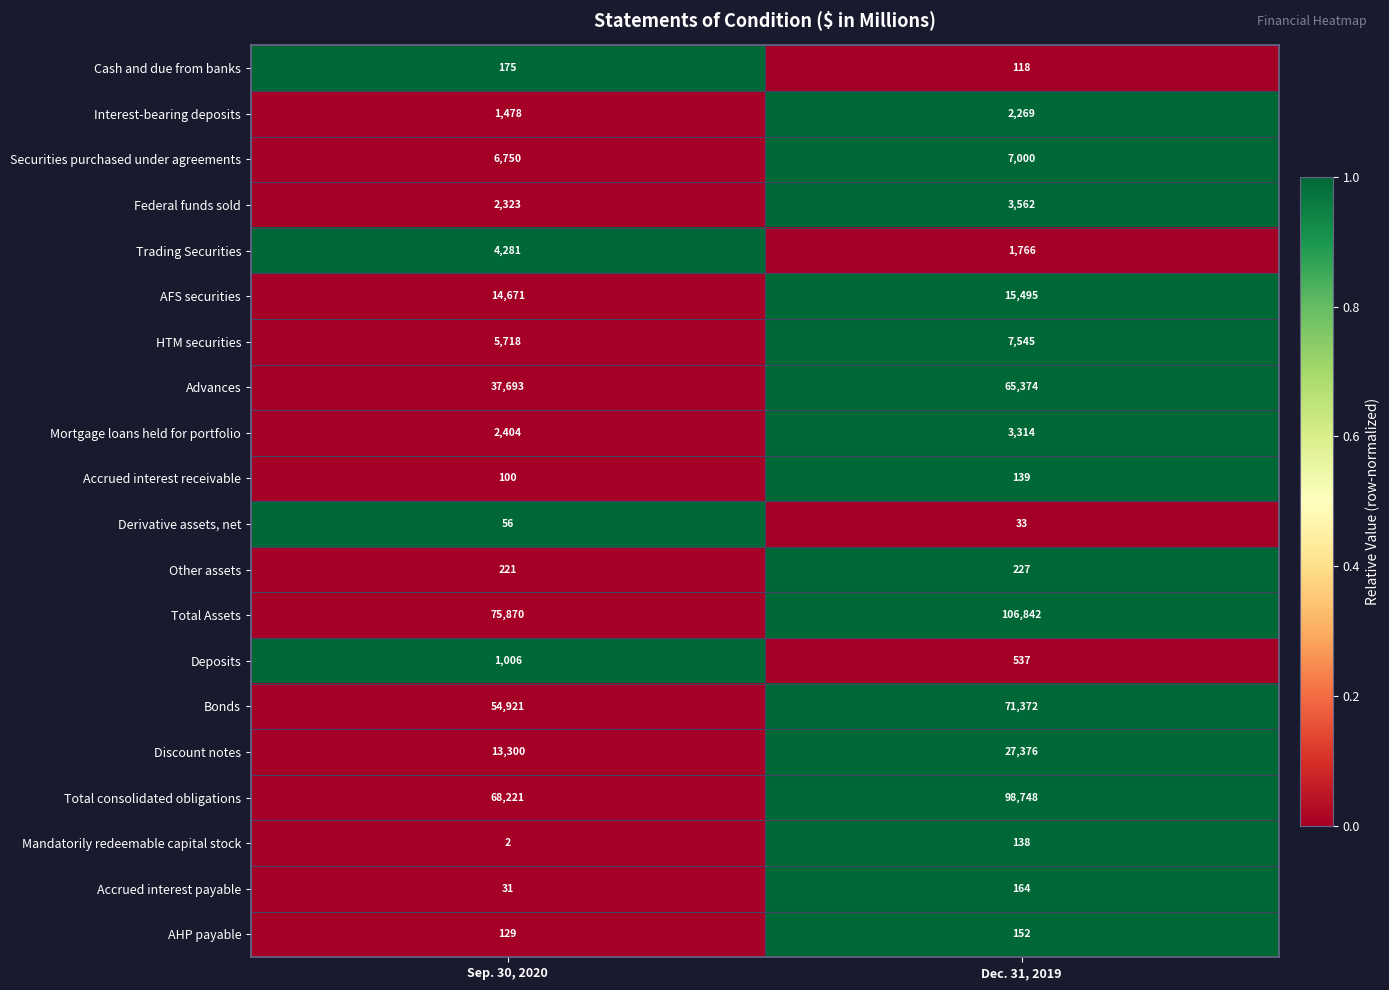

What is the maximum value shown in the chart?

106842